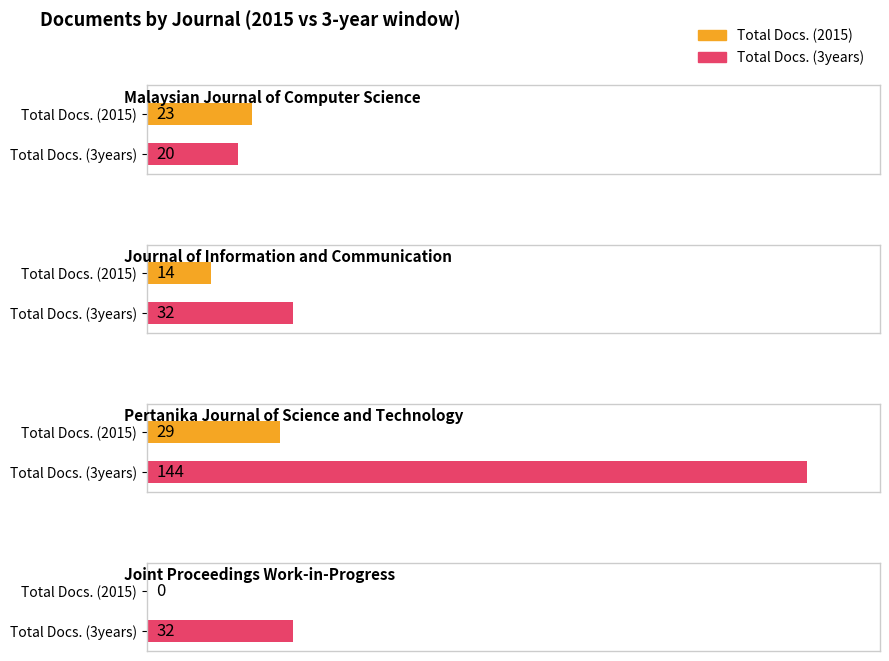

The value of Total Docs. (3years) at Pertanika Journal of Science and Technology is 144. True or false?

True